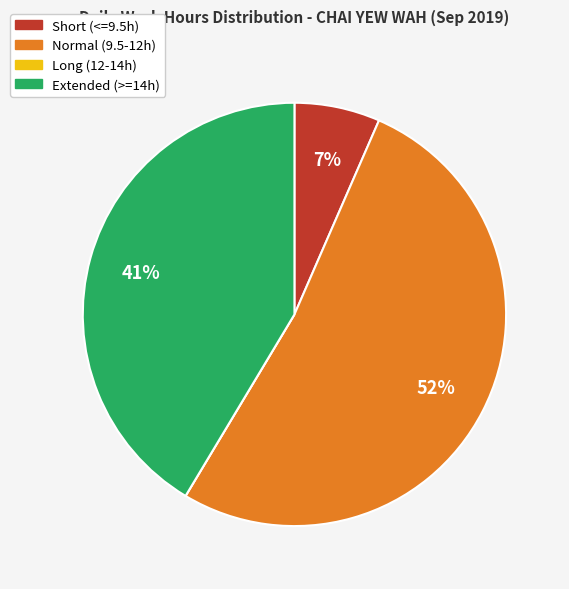

To the nearest percent, what is the average slice percentage?

25%